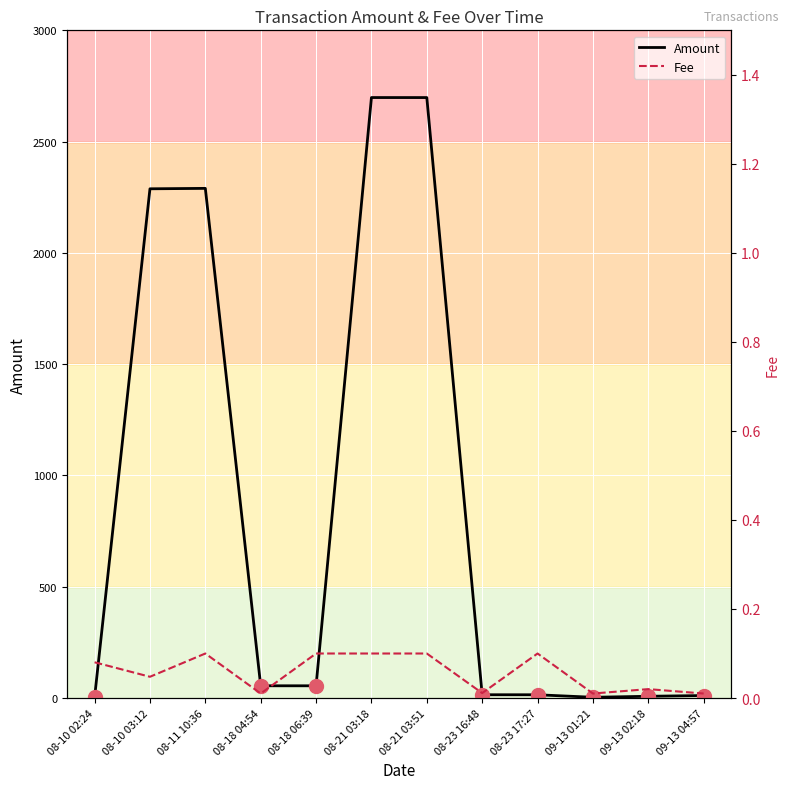

Which category has the highest value in the Fee series?

08-11 10:36